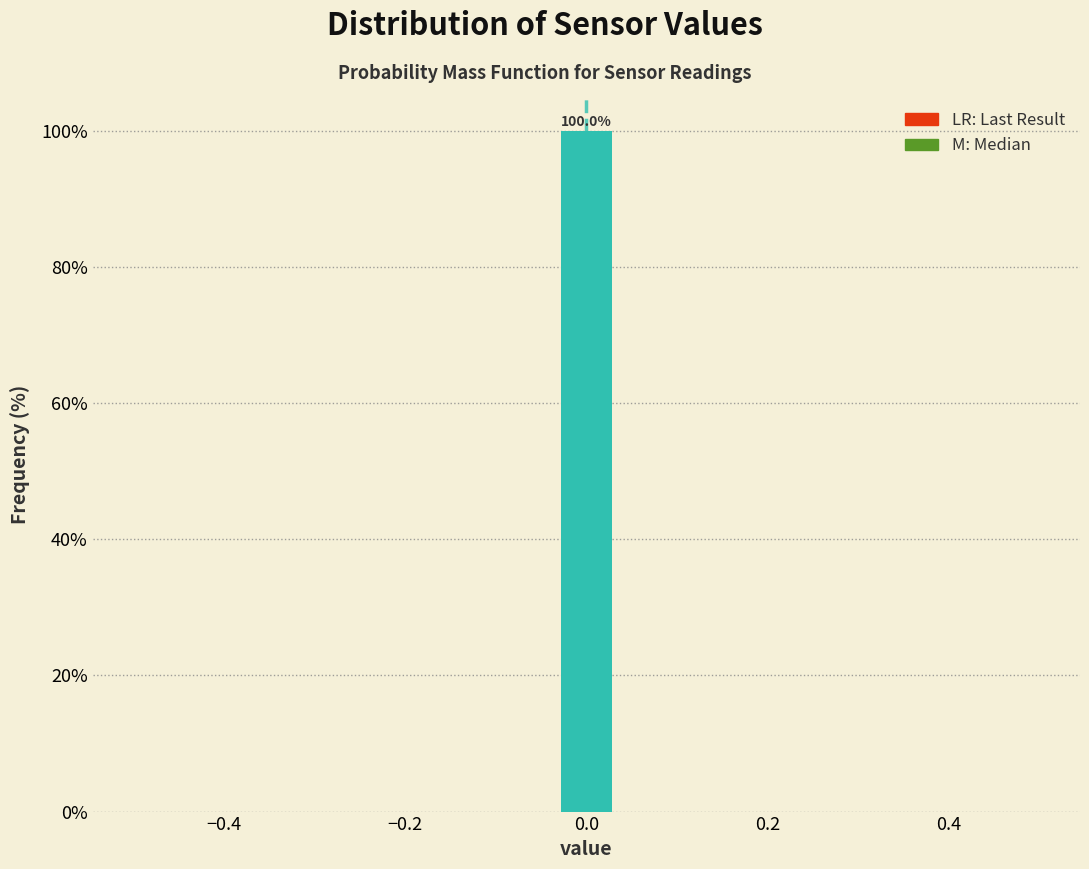

Read against the x-axis, roughly where is the centre of the tallest bar?

0.00